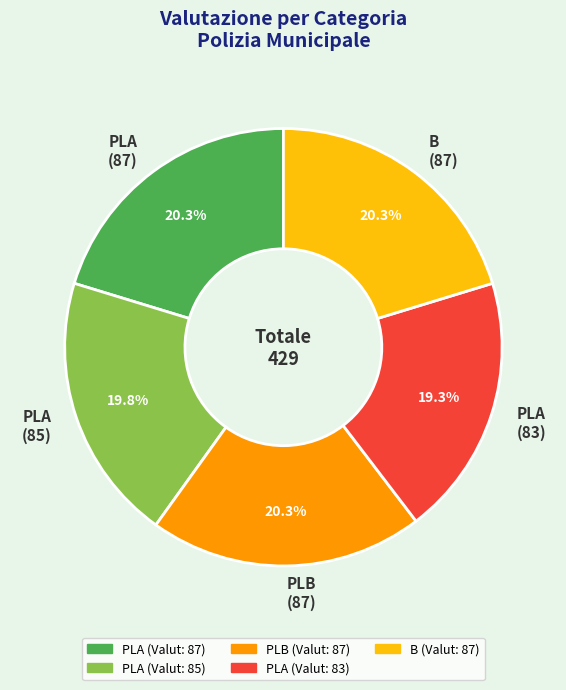

Is there any slice that represents more than half of the pie?

No